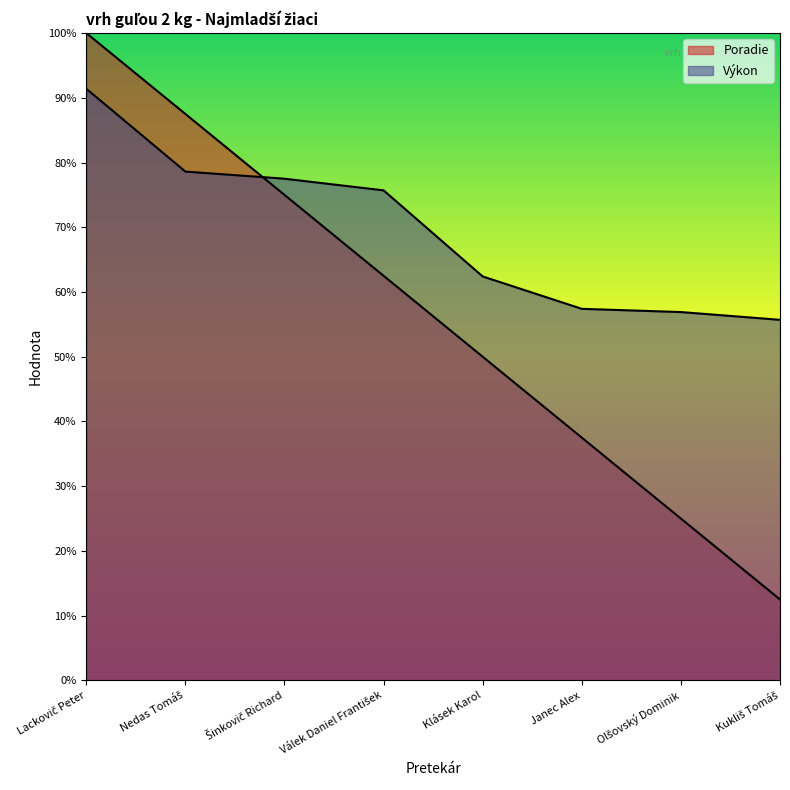

Does the chart display data point markers on the line(s)?

No